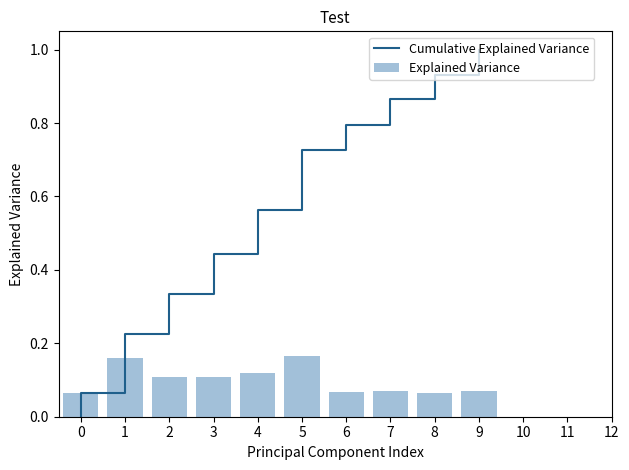

What is the sum of all Explained Variance values?

1.0